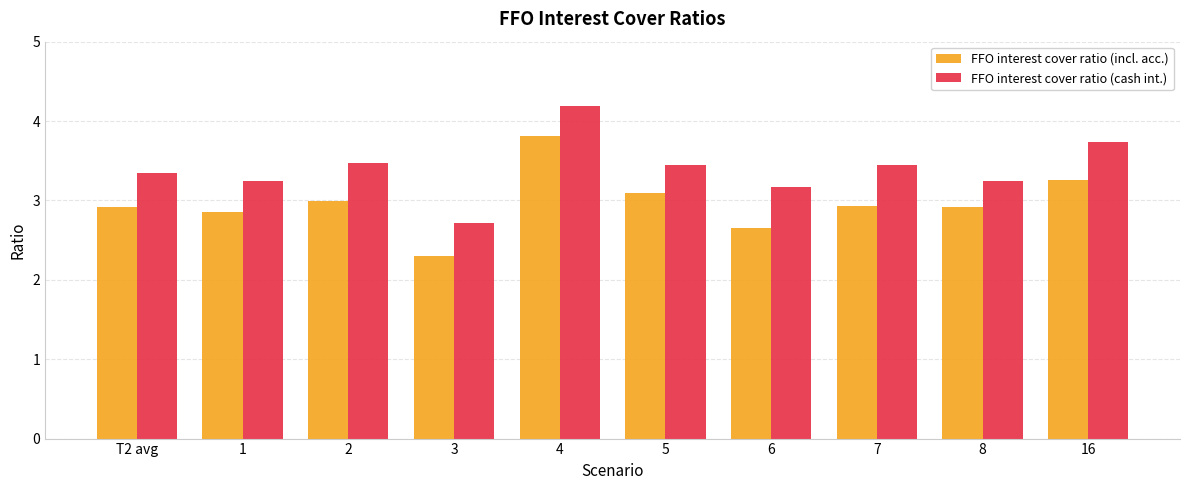

What is the total value across all series at T2 avg?

6.3